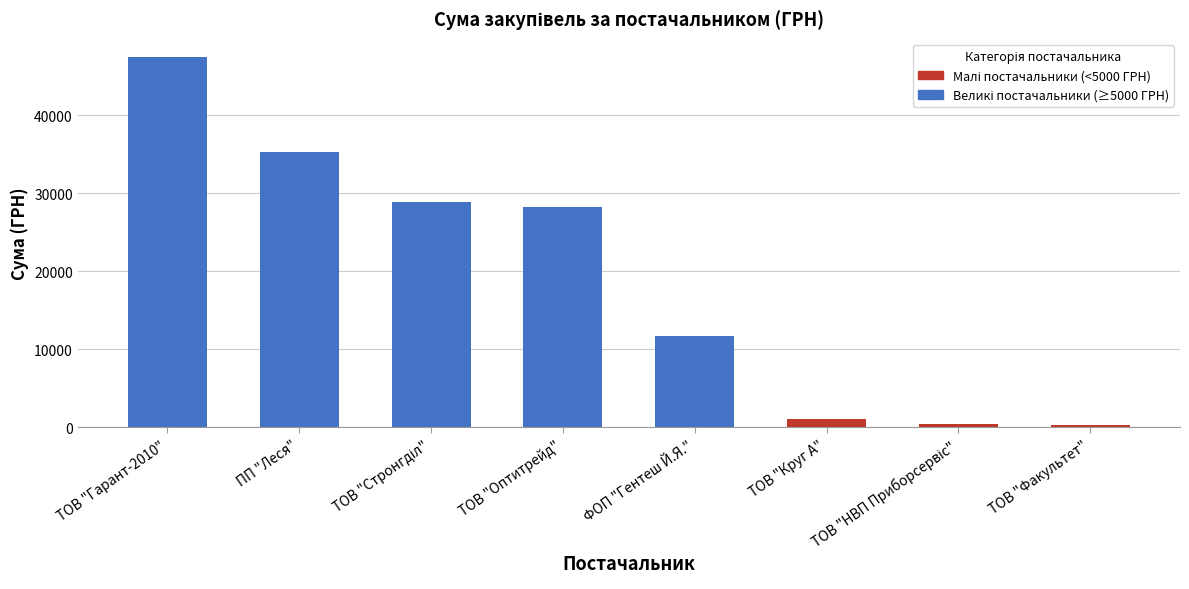

What position from the right is ФОП "Гентеш Й.Я."?

4